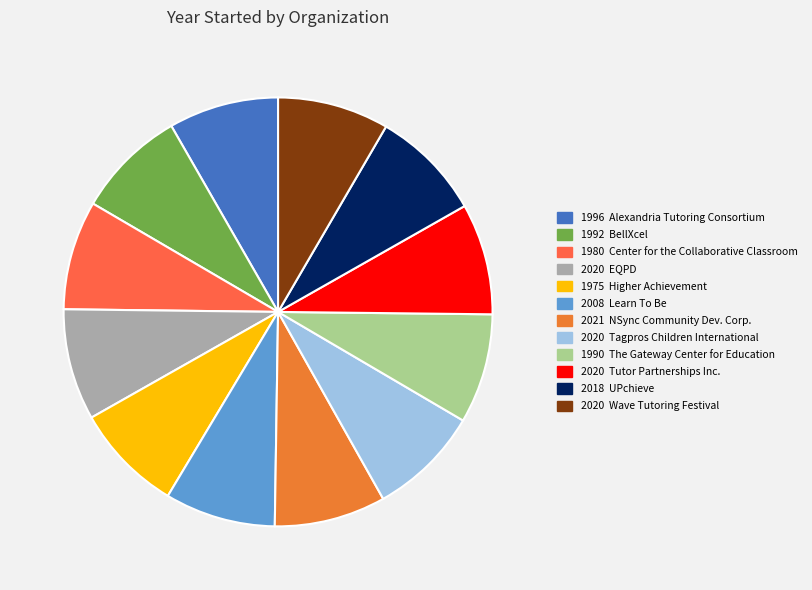

How many slices are in this pie chart?

12